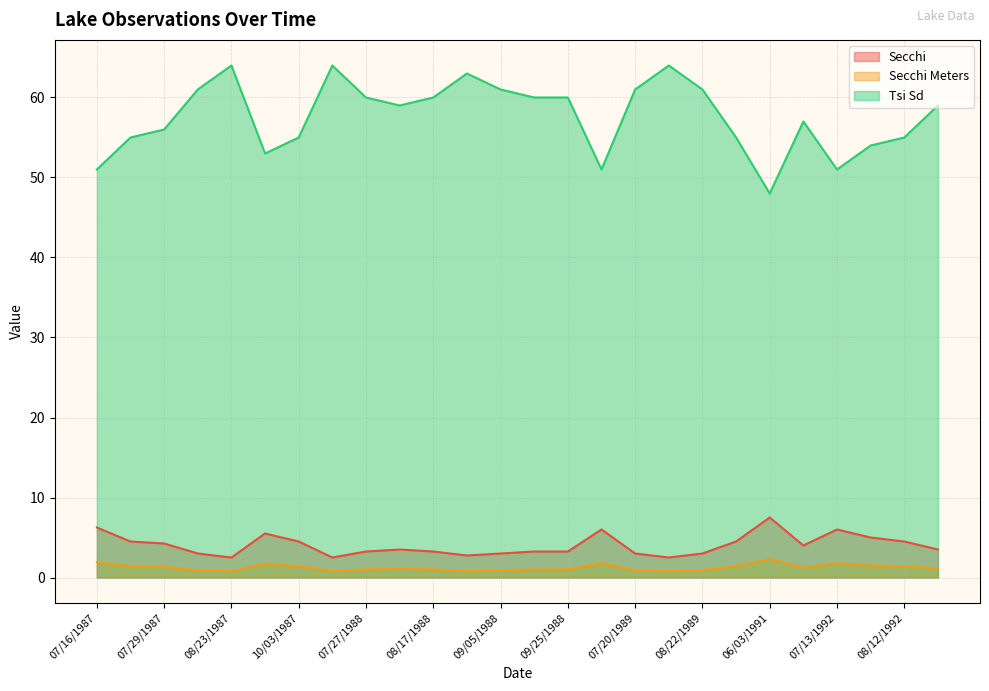

Where is the first local maximum for Secchi Meters?

09/07/1987